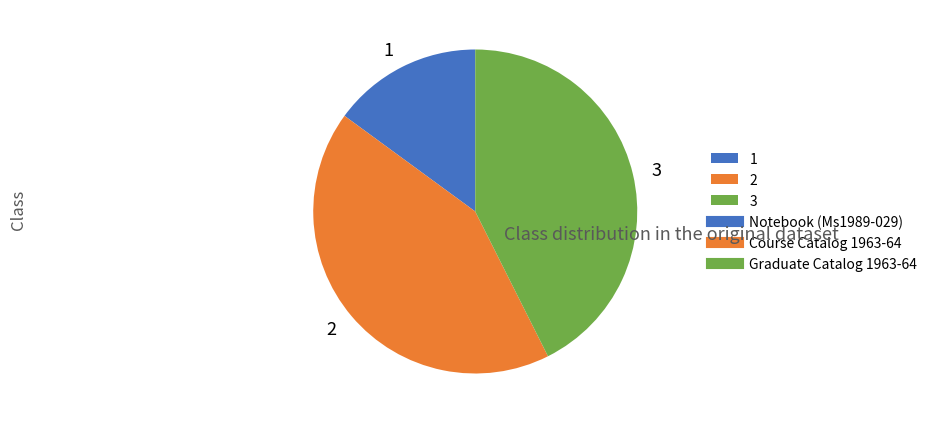

Count the number of slices in the pie.

3